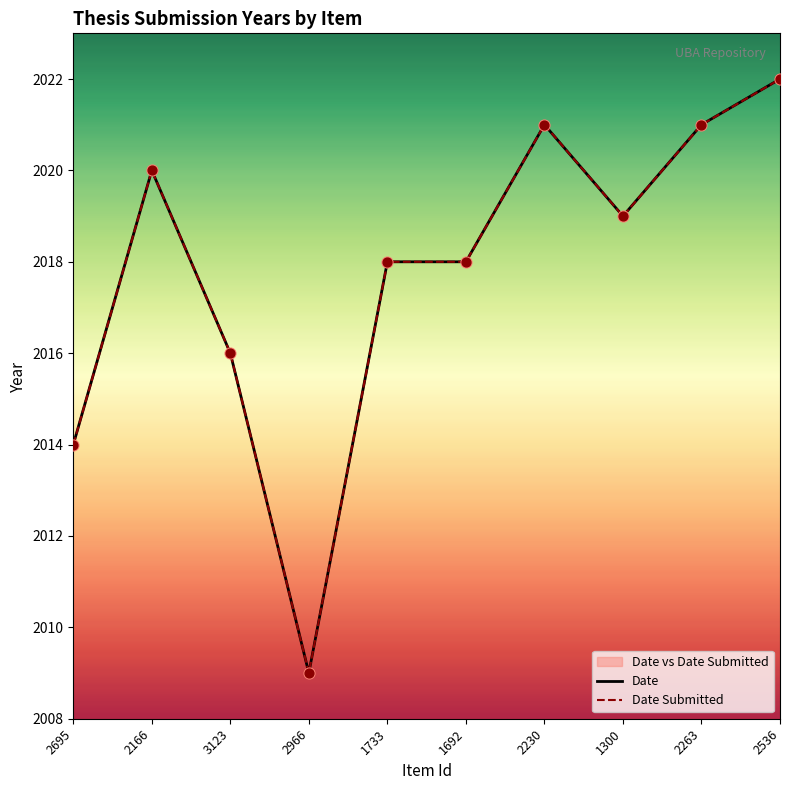

Which series contains the lowest Y value?

Date